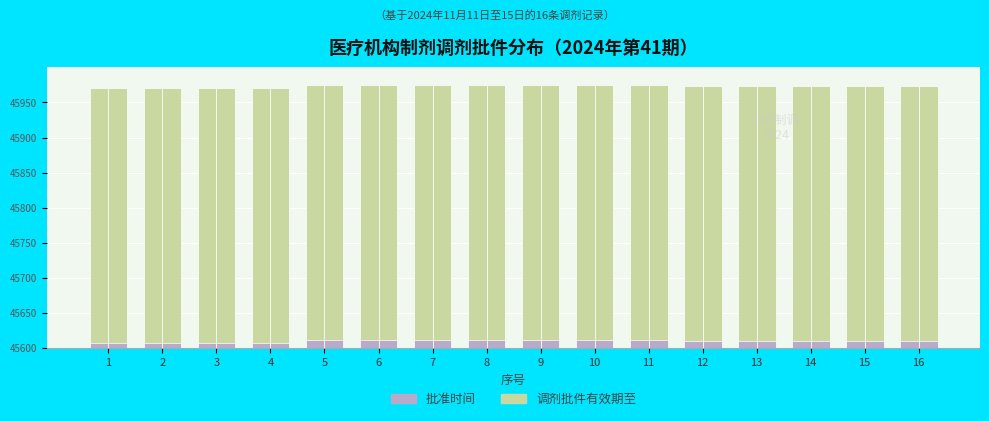

The value of 调剂批件有效期至 at 13 is 374. True or false?

True